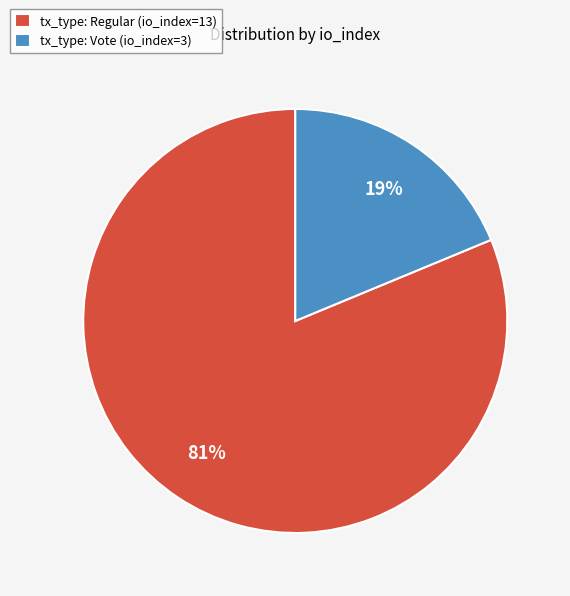

What is the majority slice?

tx_type: Regular (io_index=13)